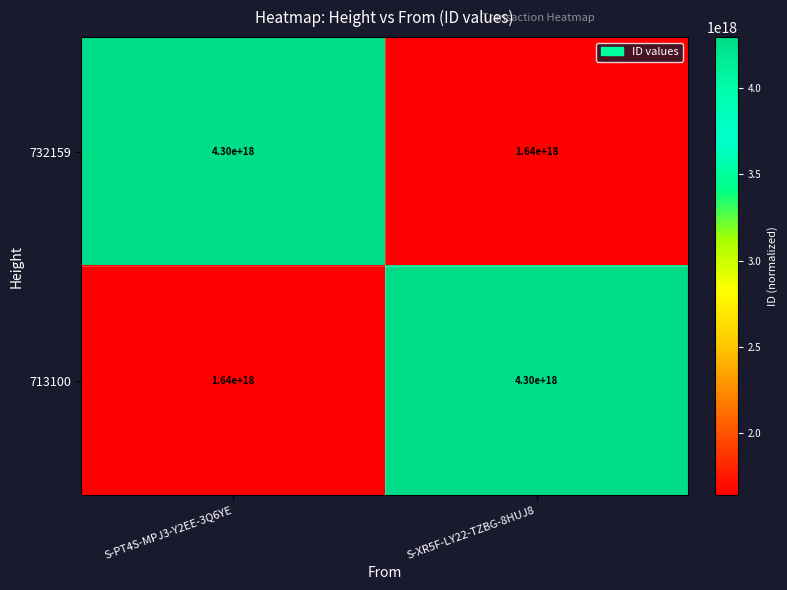

Is the value of 732159 at S-XR5F-LY22-TZBG-8HUJ8 greater than the value of 713100 at S-XR5F-LY22-TZBG-8HUJ8?

No